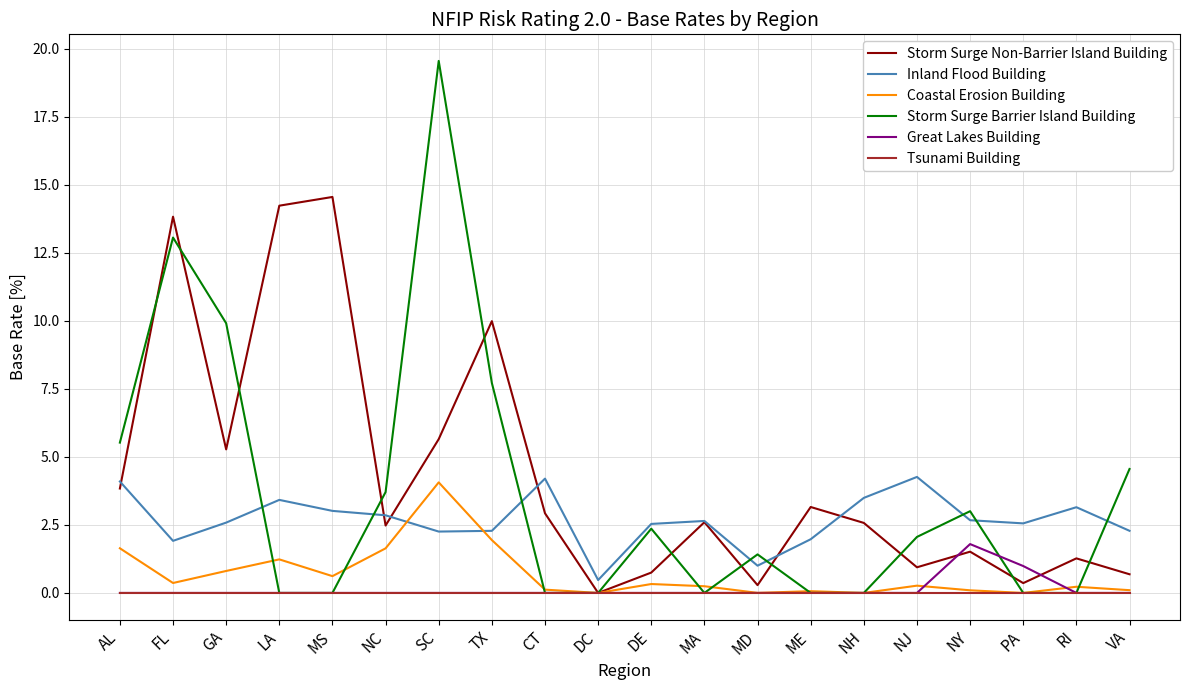

At how many categories does at least one series exceed 4?

10